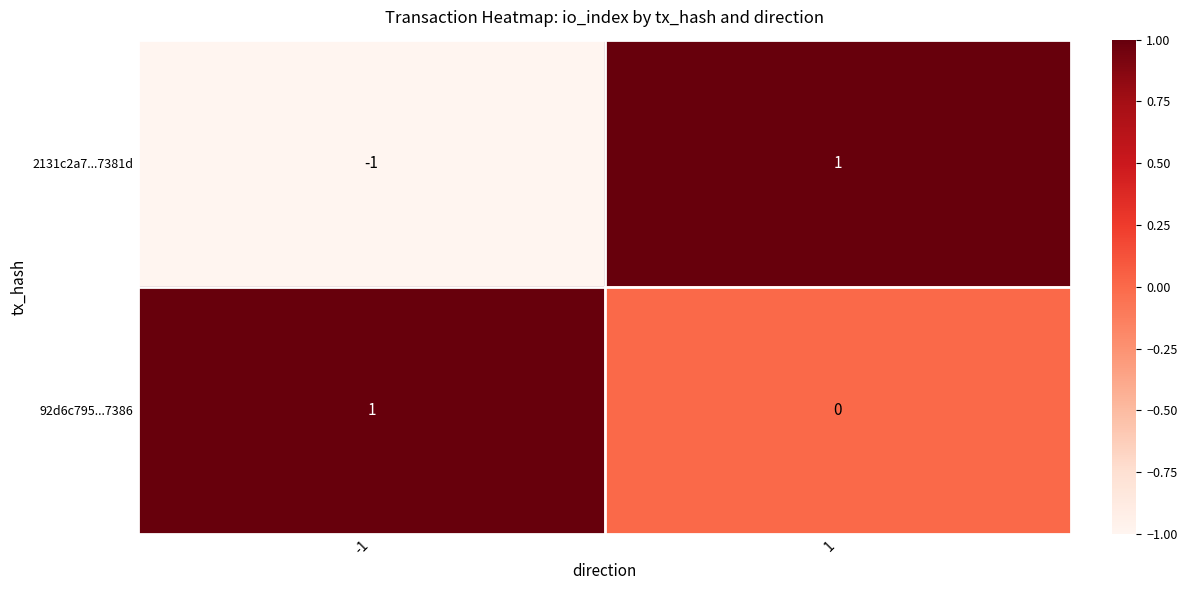

Reading left to right, what are all the values shown in this chart?

2131c2a7...7381d: -1	1
92d6c795...7386: 1	0